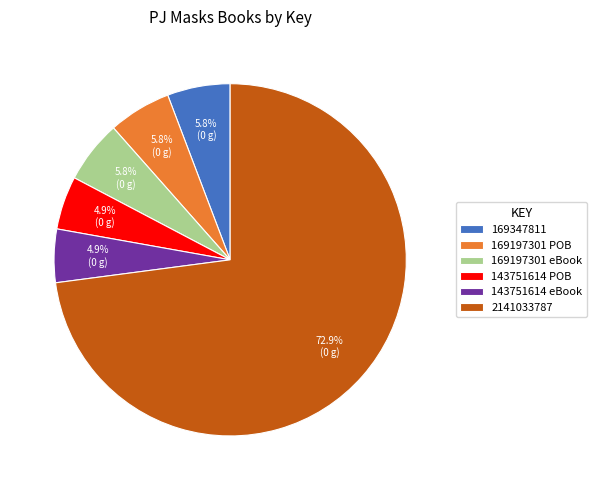

How many segments does this pie chart have?

6